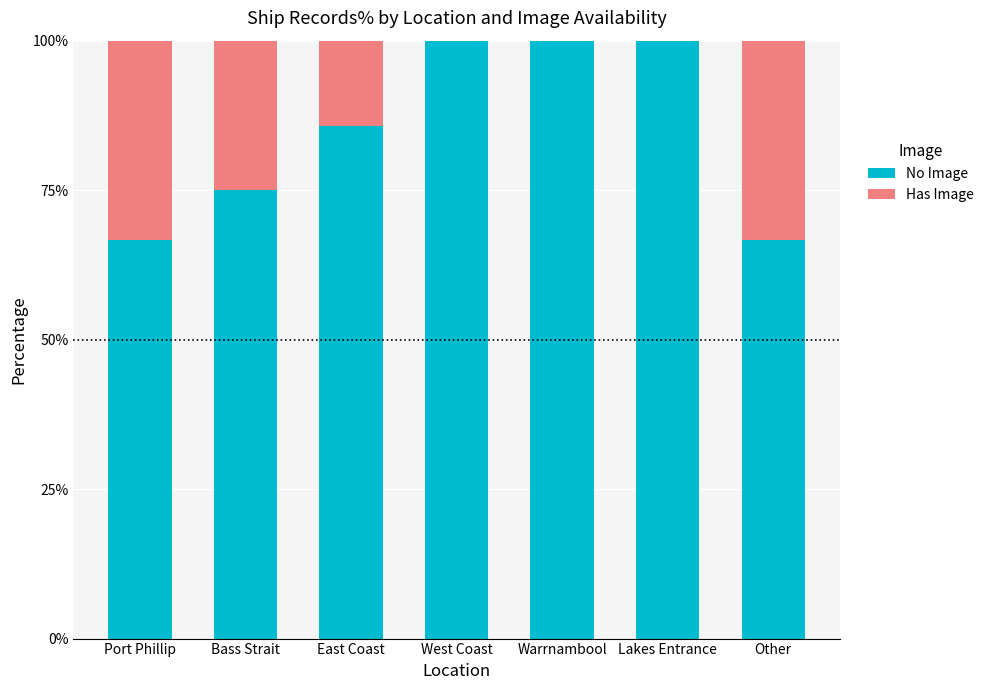

What is the total value across all series at Lakes Entrance?

100.0